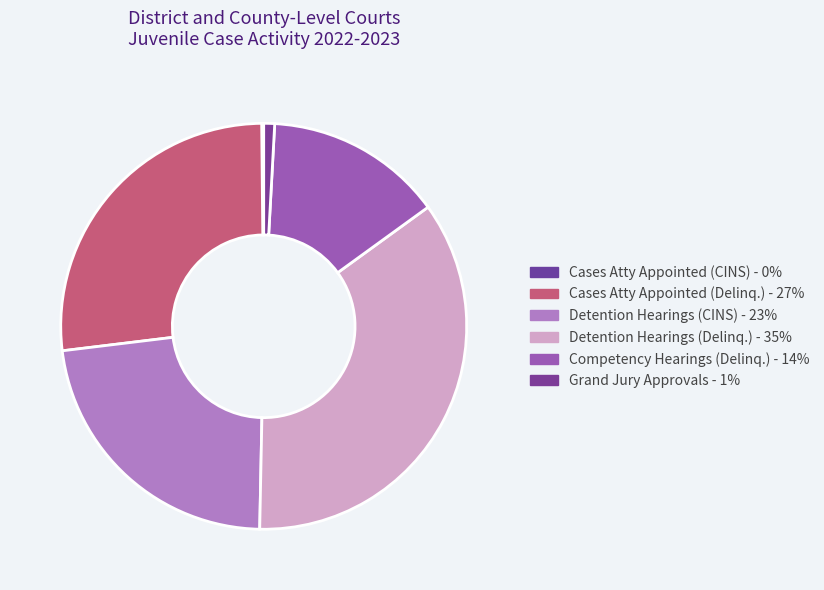

Rank the categories by value from lowest to highest.

Cases Attorney Appointed as Counsel (CINS), Grand Jury Approvals, Competency Hearings (Delinq.), Detention Hearings (CINS), Cases Attorney Appointed as Counsel (Delinq.), Detention Hearings (Delinq.)